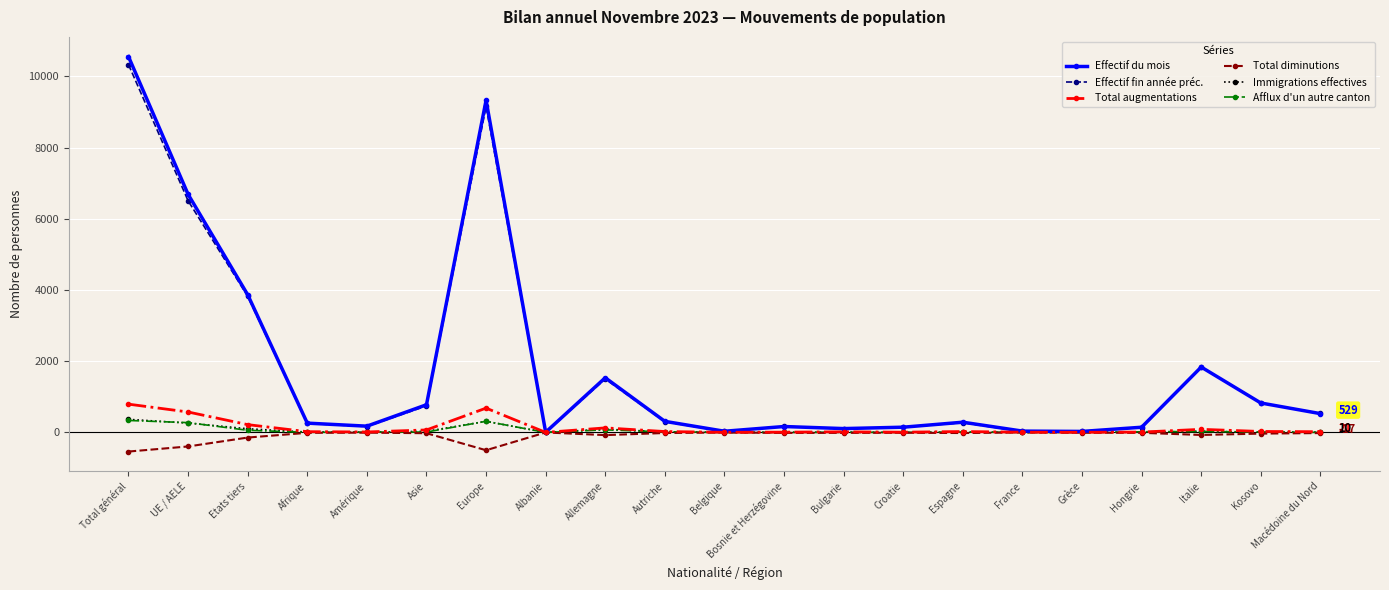

At which category is the sum across all series the highest?

Total général